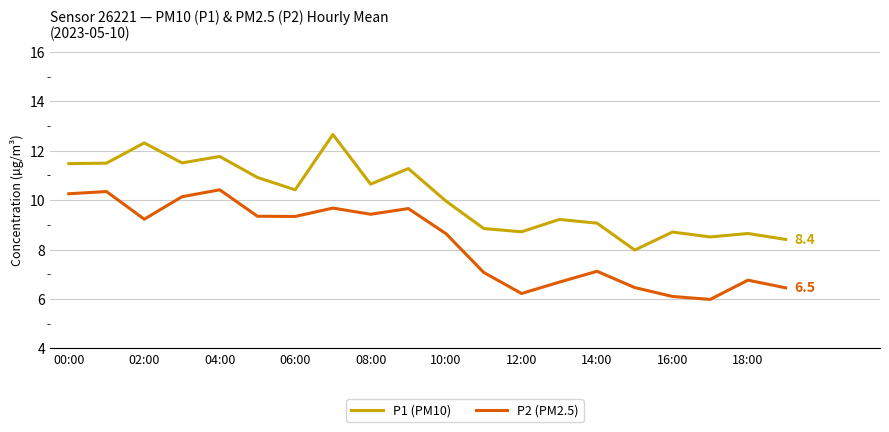

Rank the series by their average value, from lowest to highest.

P2 (PM2.5), P1 (PM10)